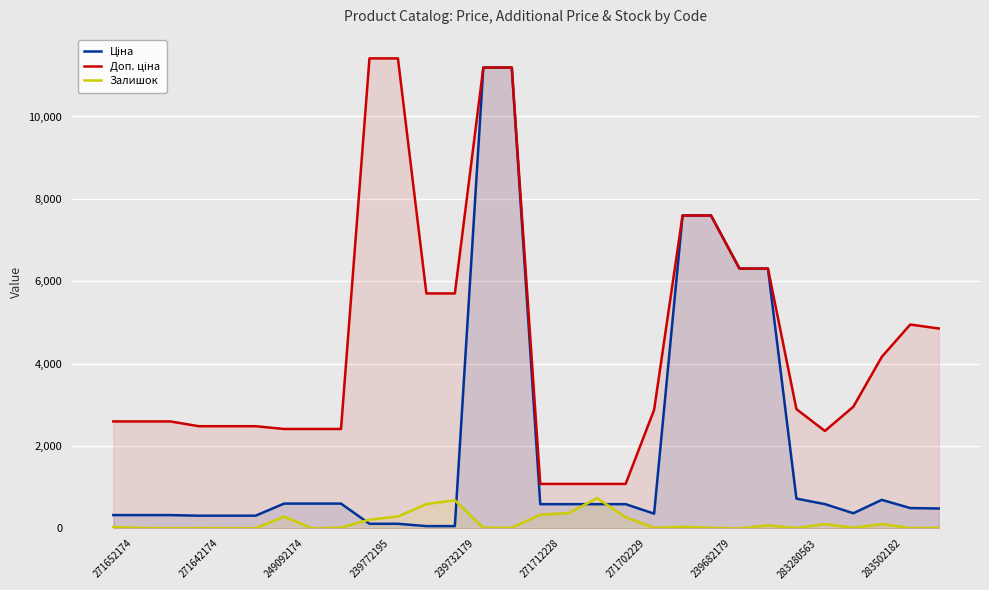

The Ціна series shows 756.3 at 28. True or false?

False